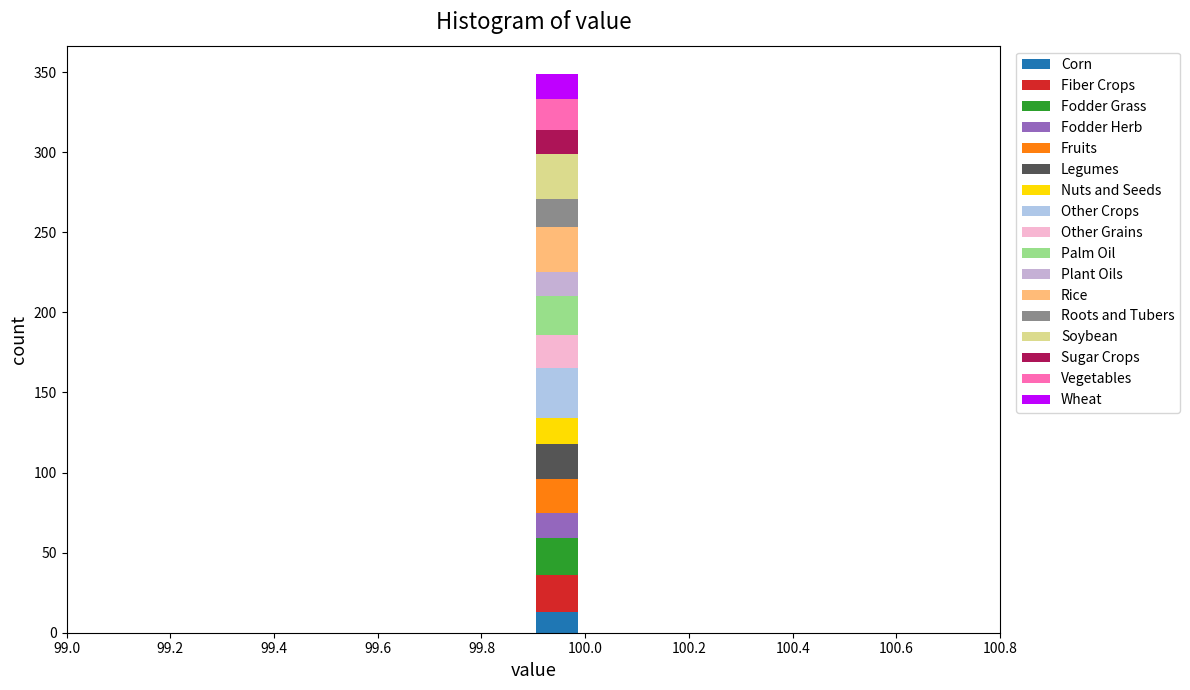

Reading left to right, list every stacked bar in this chart as the range it spans on the x-axis followed by its total height. Neither the bar edges nor the heights are printed on the chart, so give them approximately, as read against the axes.

99.00 to 99.09: 0
99.09 to 99.18: 0
99.18 to 99.27: 0
99.27 to 99.36: 0
99.36 to 99.45: 0
99.45 to 99.54: 0
99.54 to 99.63: 0
99.63 to 99.72: 0
99.72 to 99.81: 0
99.81 to 99.90: 0
99.90 to 99.99: 350
99.99 to 100.08: 0
100.08 to 100.17: 0
100.17 to 100.26: 0
100.26 to 100.35: 0
100.35 to 100.44: 0
100.44 to 100.53: 0
100.53 to 100.62: 0
100.62 to 100.71: 0
100.71 to 100.80: 0